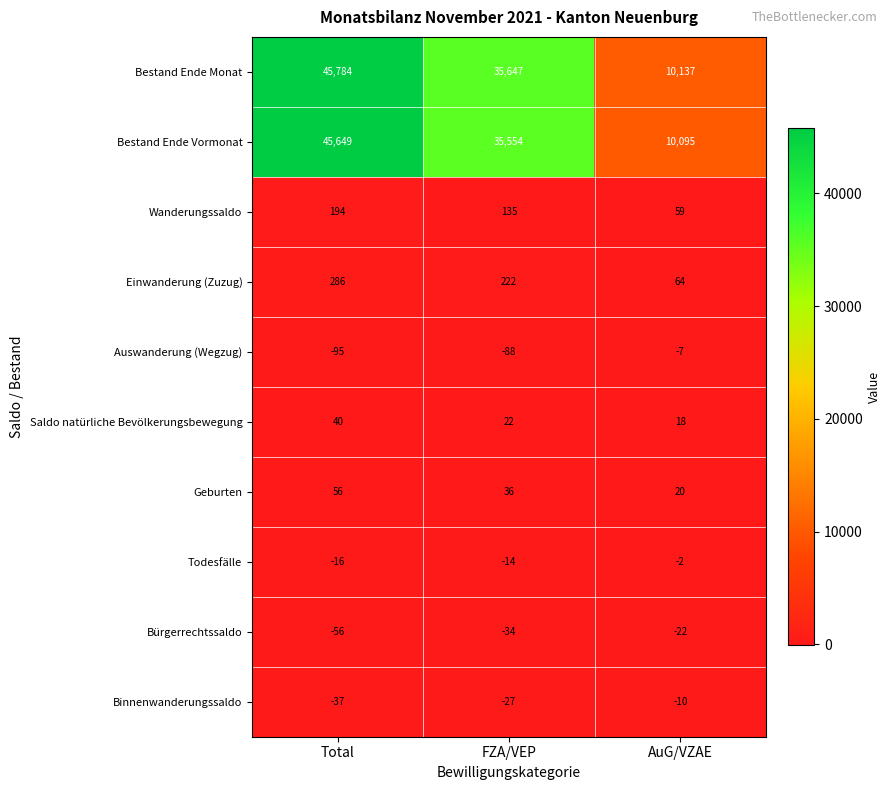

What is the difference between the highest and lowest values at Total?

45879